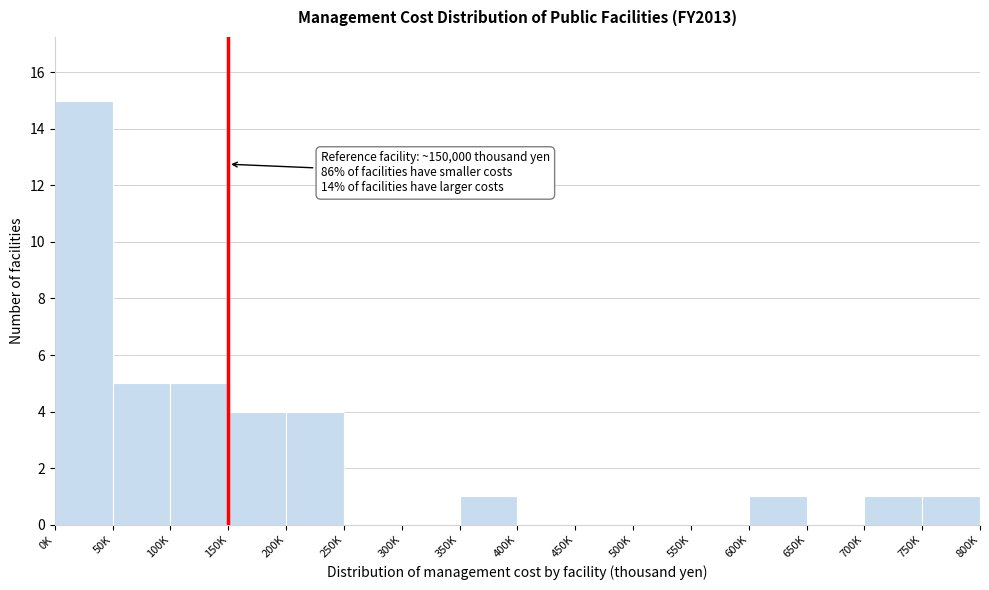

Reading left to right, transcribe all the data shown in this chart.

0K=15	50K=5	100K=5	150K=4	200K=4	250K=0	300K=0	350K=1	400K=0	450K=0	500K=0	550K=0	600K=1	650K=0	700K=1	750K=1